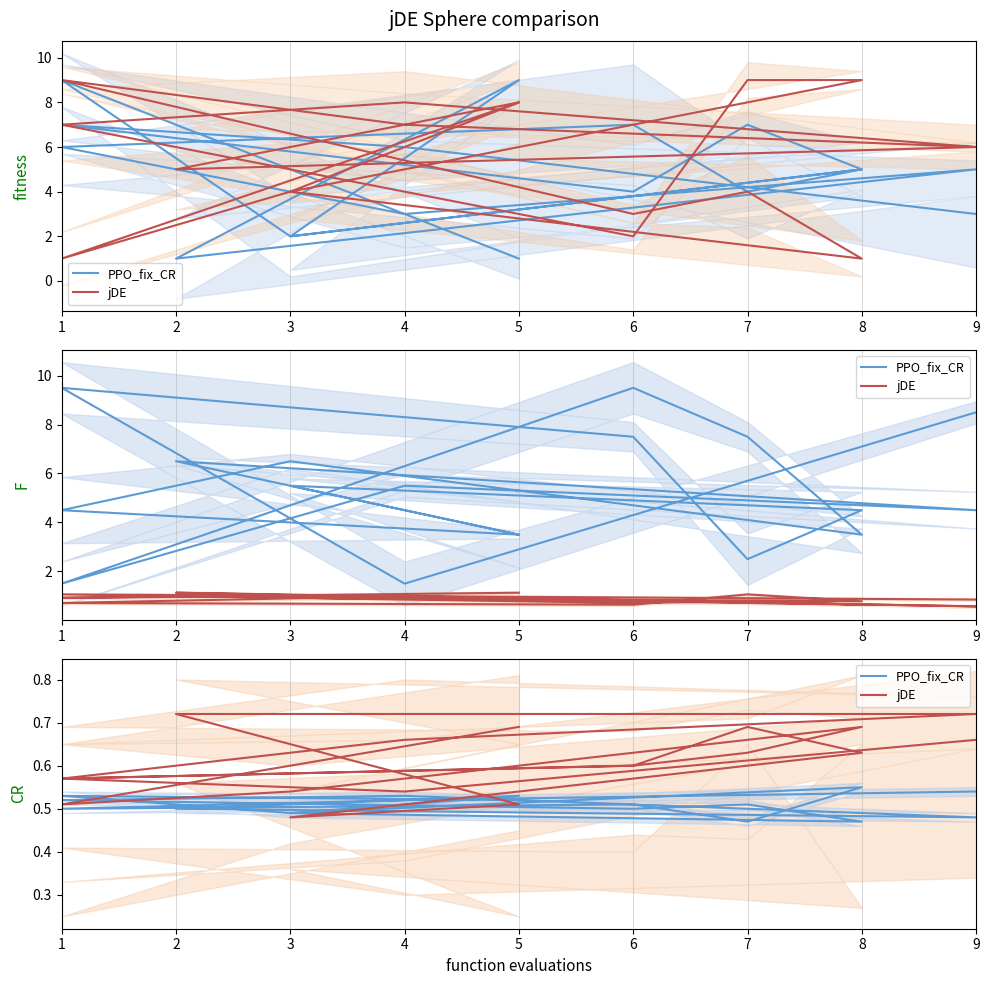

How many interior local valleys does the jDE series have?

4